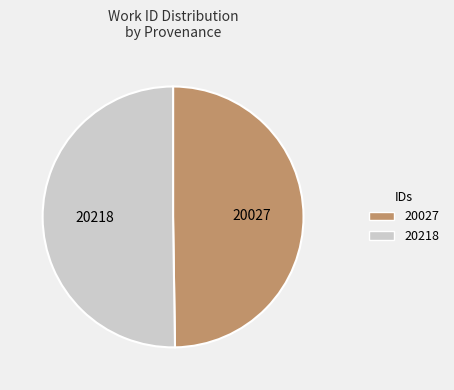

How many segments does this pie chart have?

2